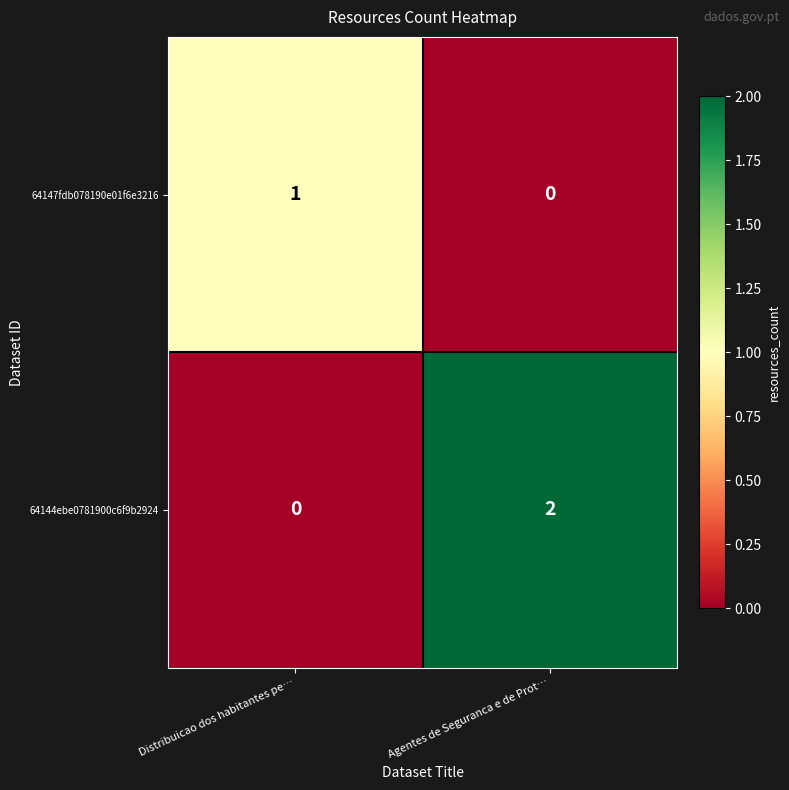

At which label is 64144ebe0781900c6f9b2924 closest to 1?

Distribuicao dos habitantes pe…